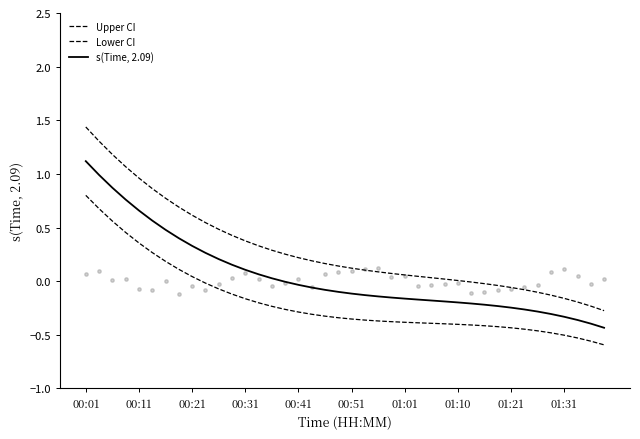

Which series has the largest Y range (max minus min)?

Upper CI